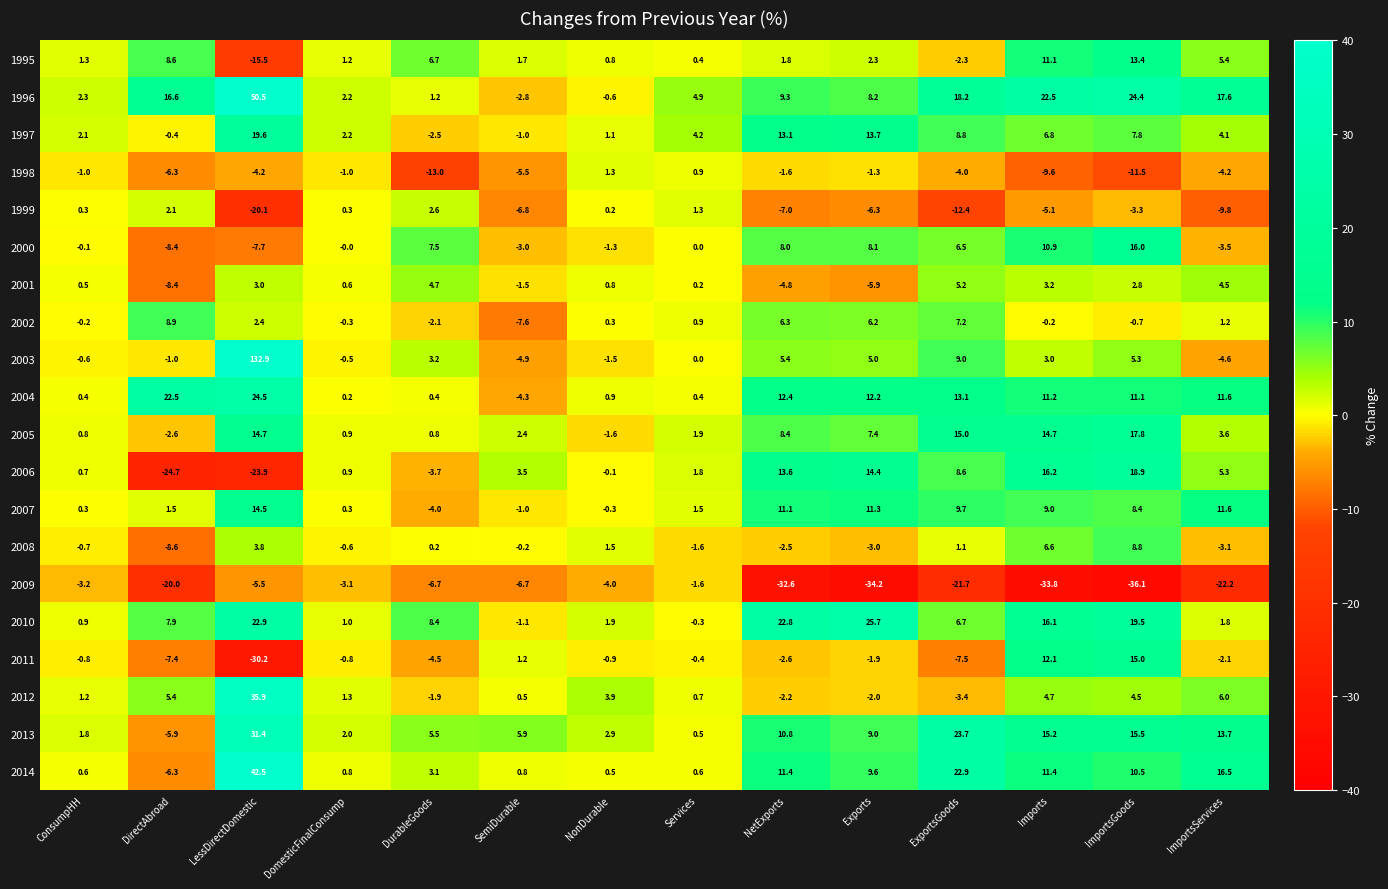

Rank the series by their maximum value, from highest to lowest.

2003, 1996, 2014, 2012, 2013, 2010, 2004, 1997, 2006, 2005, 2000, 2011, 2007, 1995, 2002, 2008, 2001, 1999, 1998, 2009